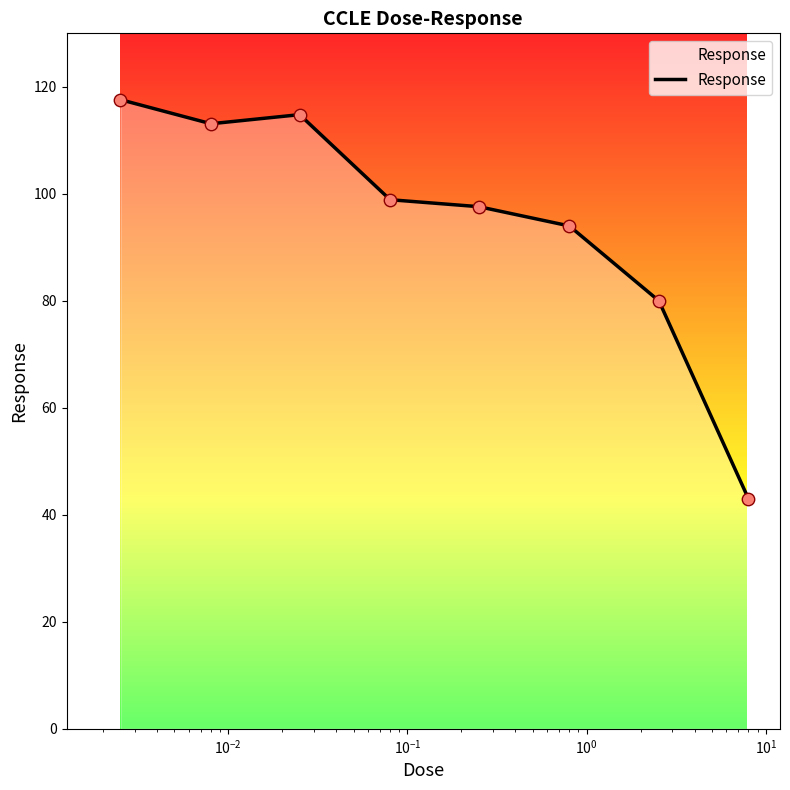

What is the average value?

94.9